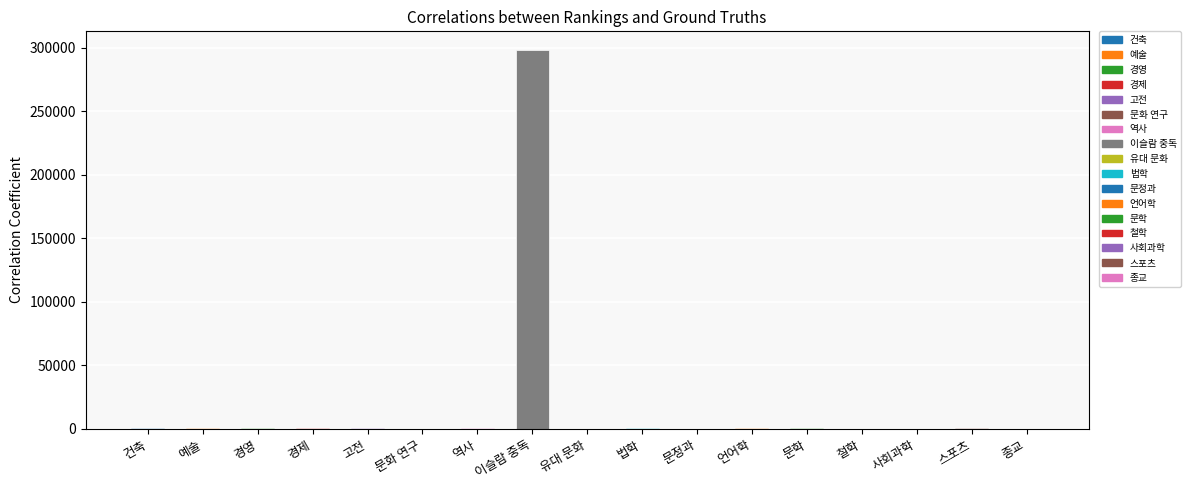

Reading left to right, what are all the values shown in this chart?

720	700	330	330	480	305	900	297956	210	340	20	410	800	100	300	790	200